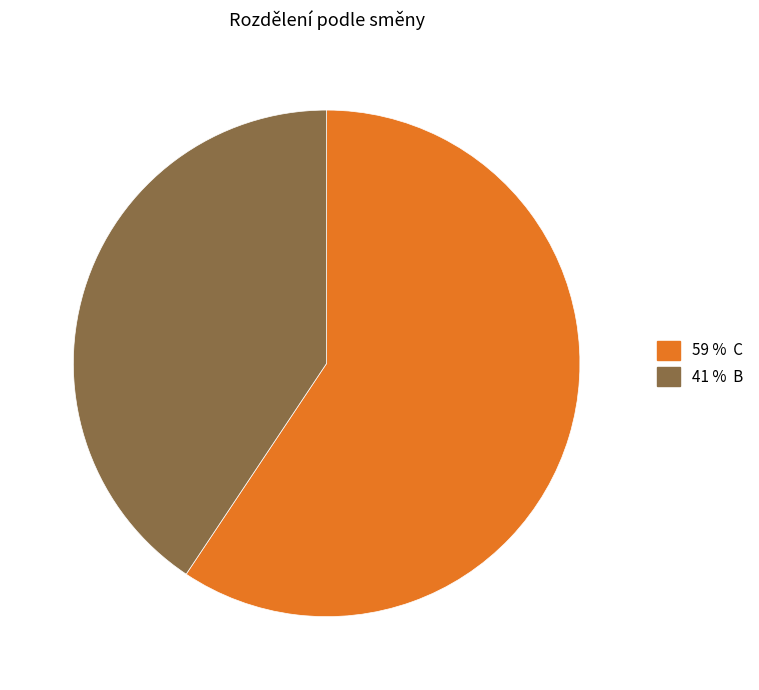

Is there a majority slice in this chart?

Yes